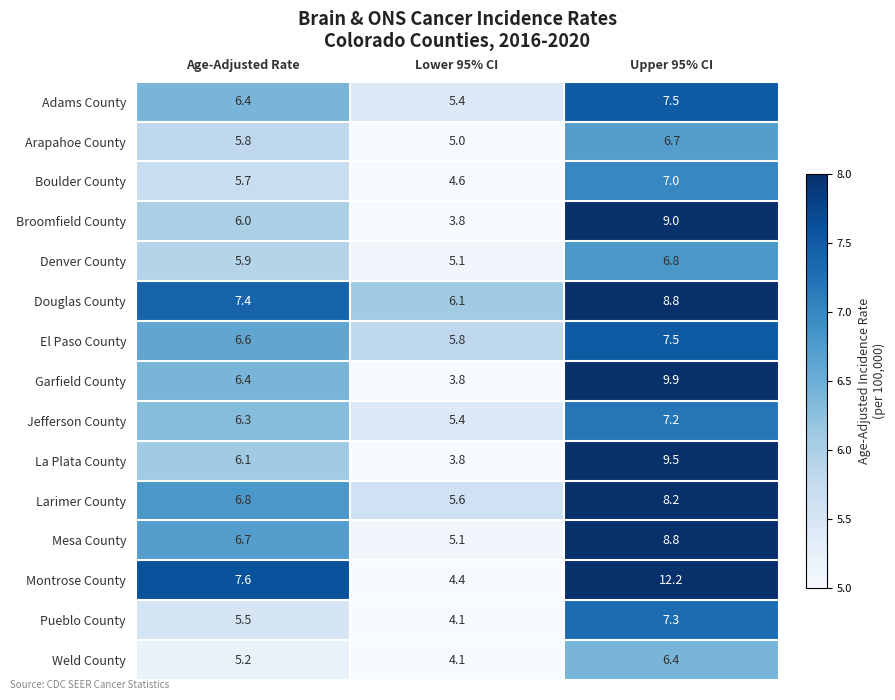

Which series has the largest range (max minus min)?

Montrose County